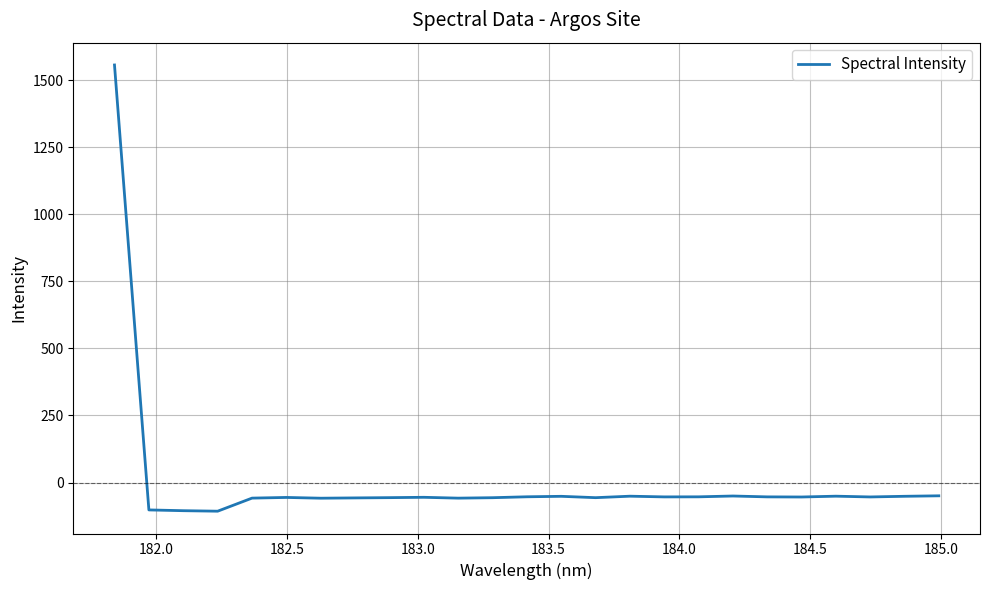

What is the greatest value displayed?

1556.2